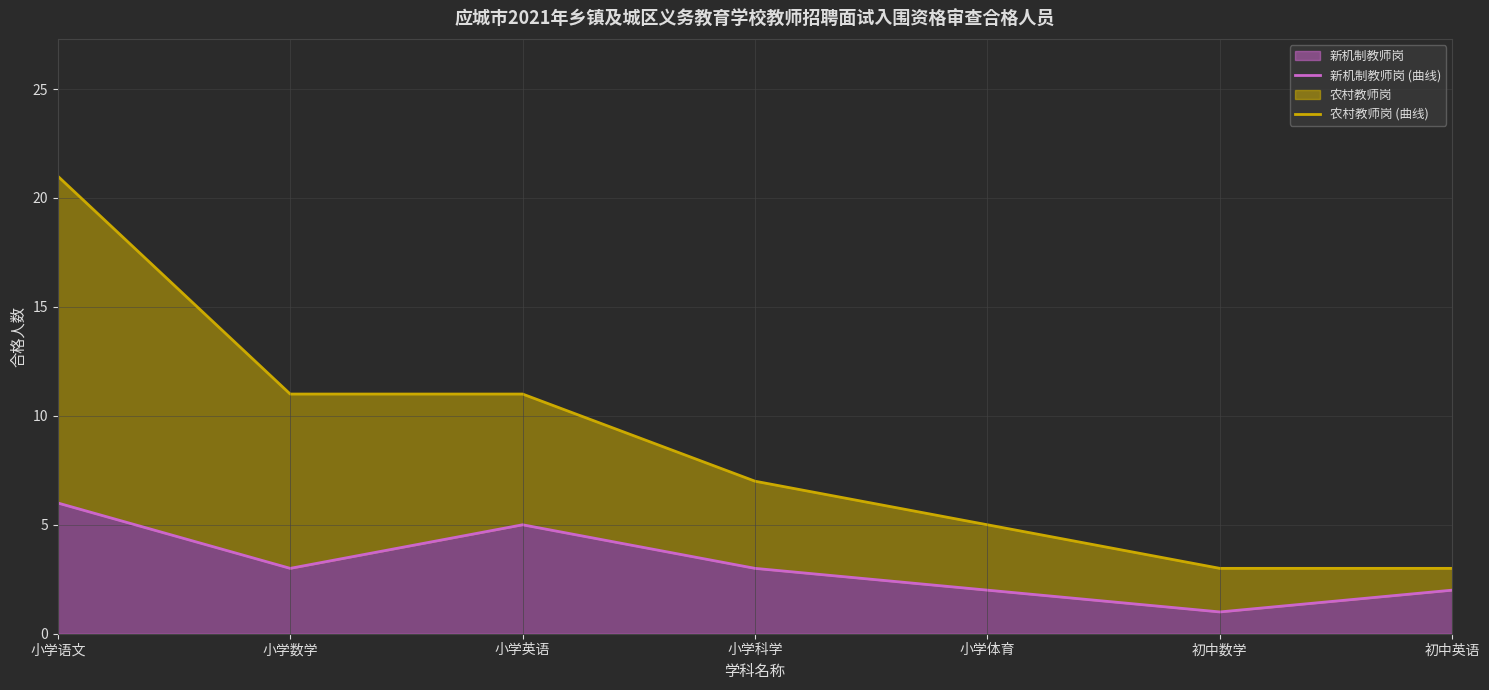

What is the difference between the maximum and minimum values in the 农村教师岗 (曲线) series?

18